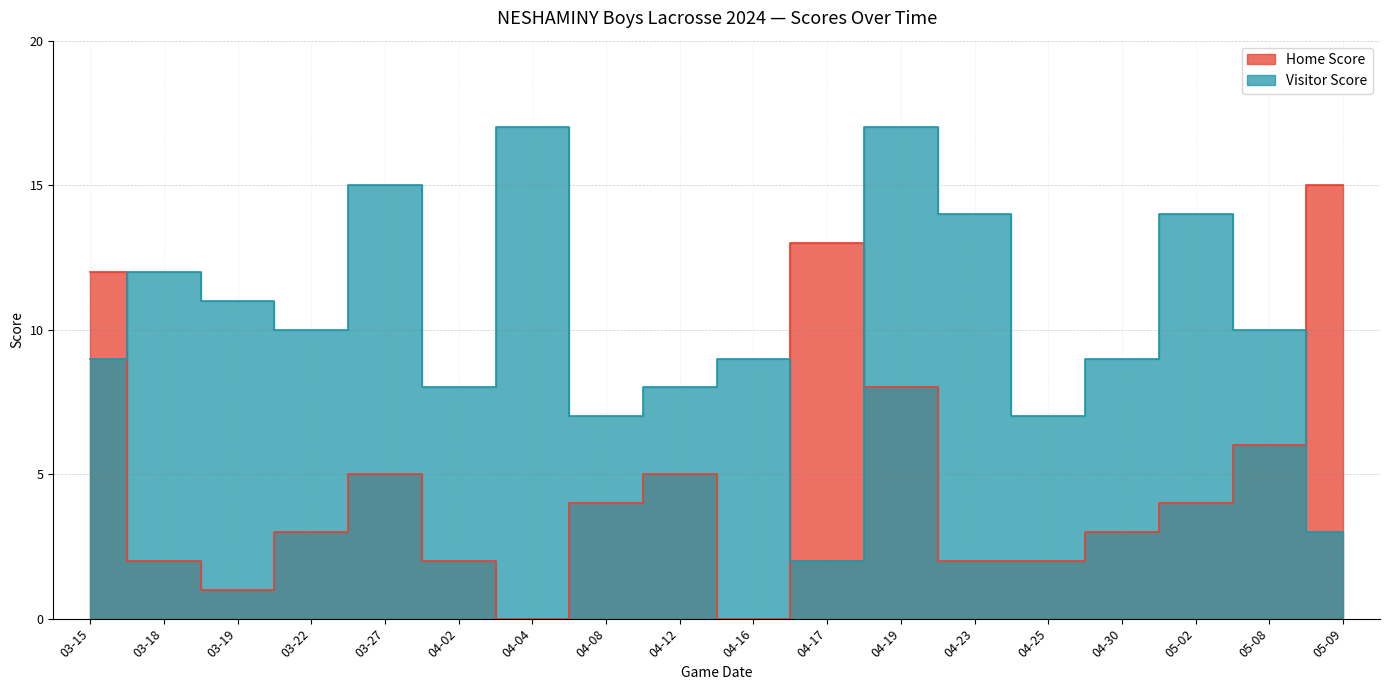

What is the spread (max minus min) of values at 03-15?

3